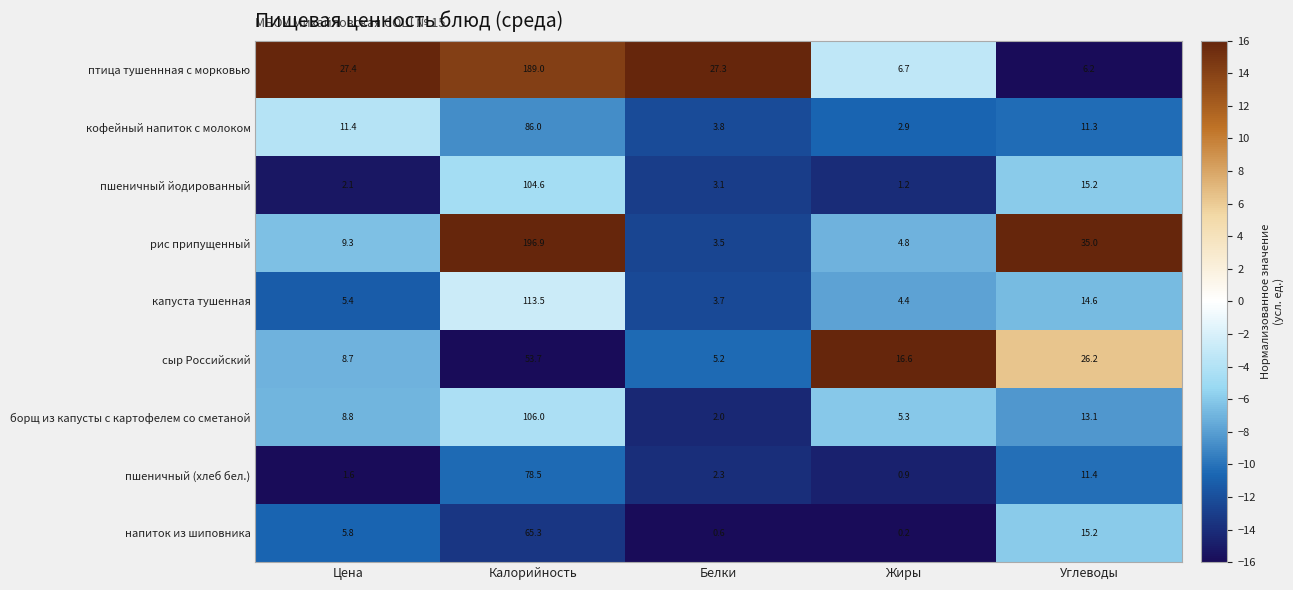

List the series in order of their peak value, highest first.

рис припущенный, птица тушеннная с морковью, капуста тушенная, борщ из капусты с картофелем со сметаной, пшеничный йодированный, кофейный напиток с молоком, пшеничный (хлеб бел.), напиток из шиповника, сыр Российский